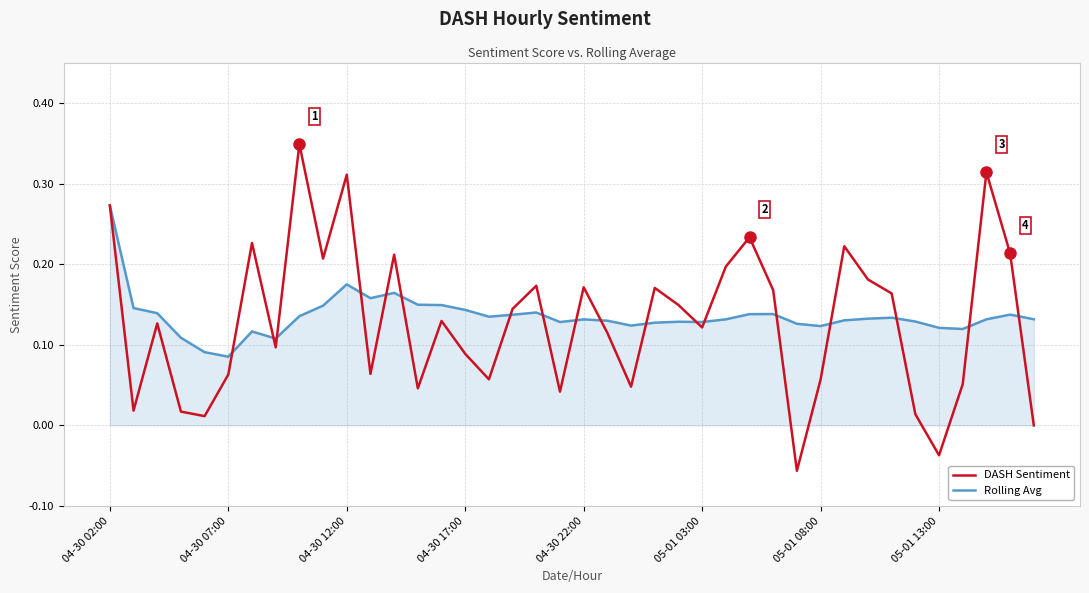

Which series has the largest range (max minus min)?

DASH Sentiment